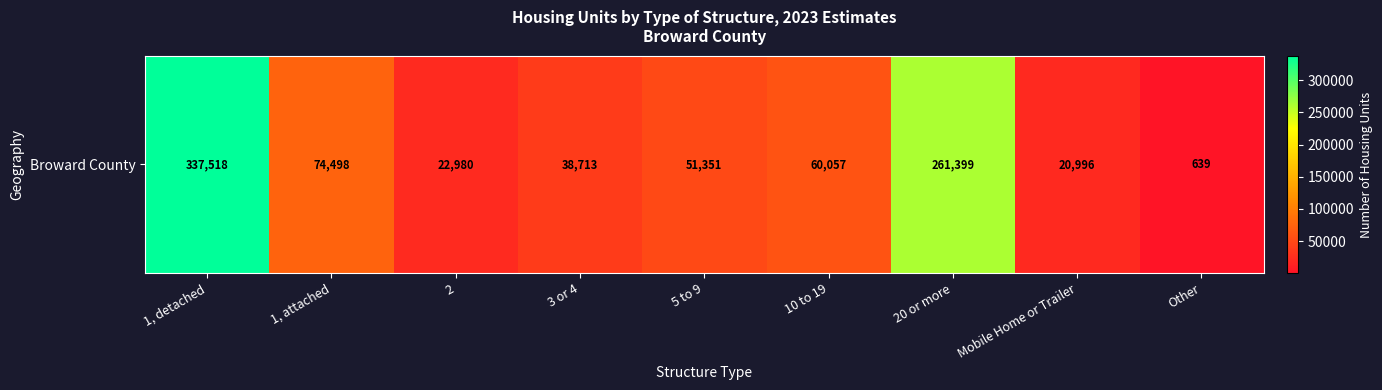

What is the greatest value displayed?

337518